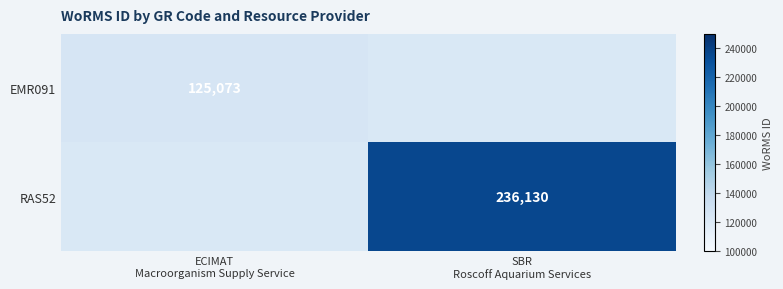

Rank the series by their average value, from highest to lowest.

EMR091, RAS52